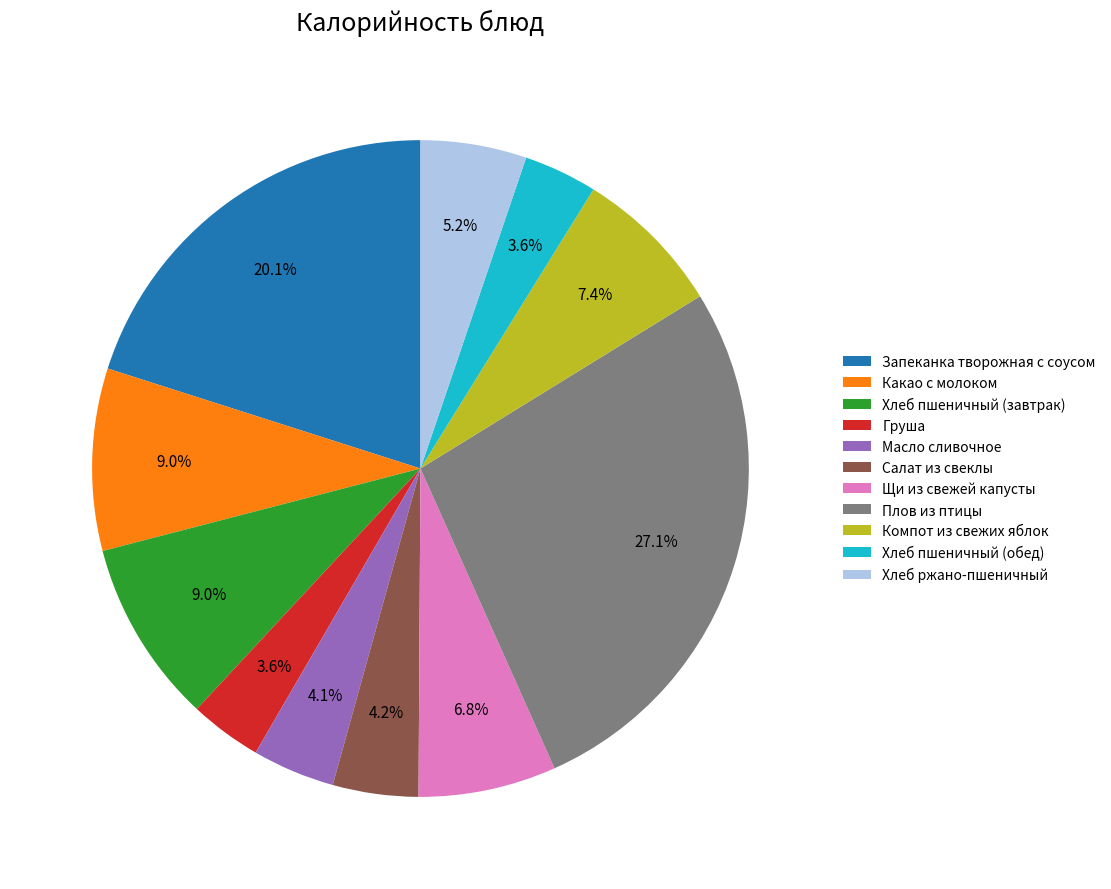

Which category has the biggest portion of the pie?

Плов из птицы